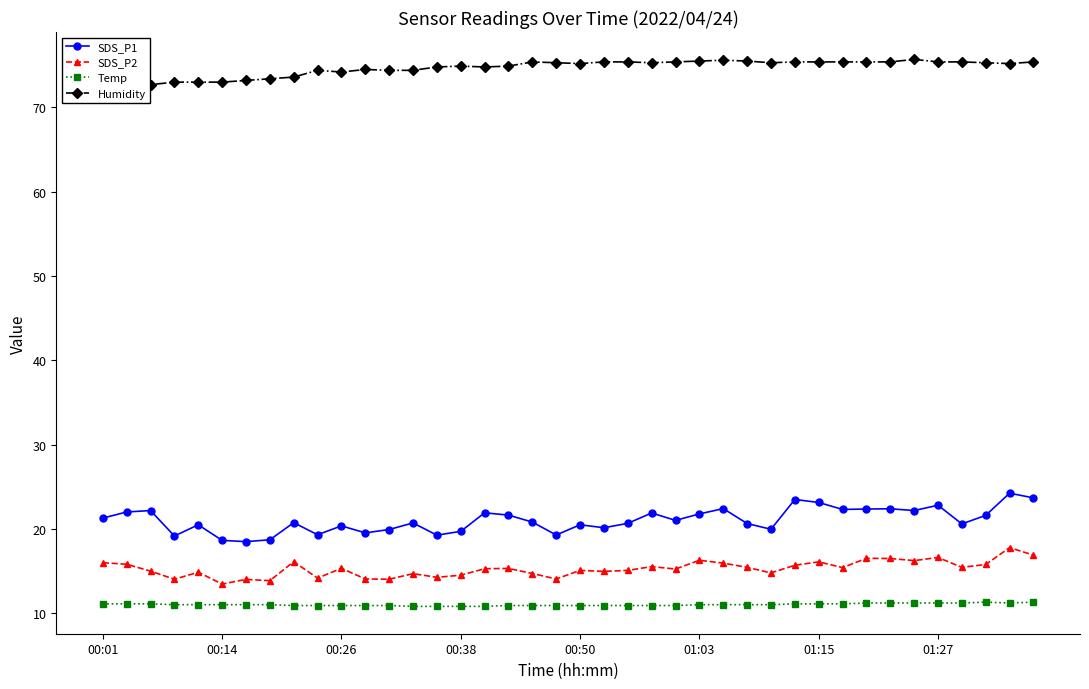

At how many categories does at least one series exceed 21?

40